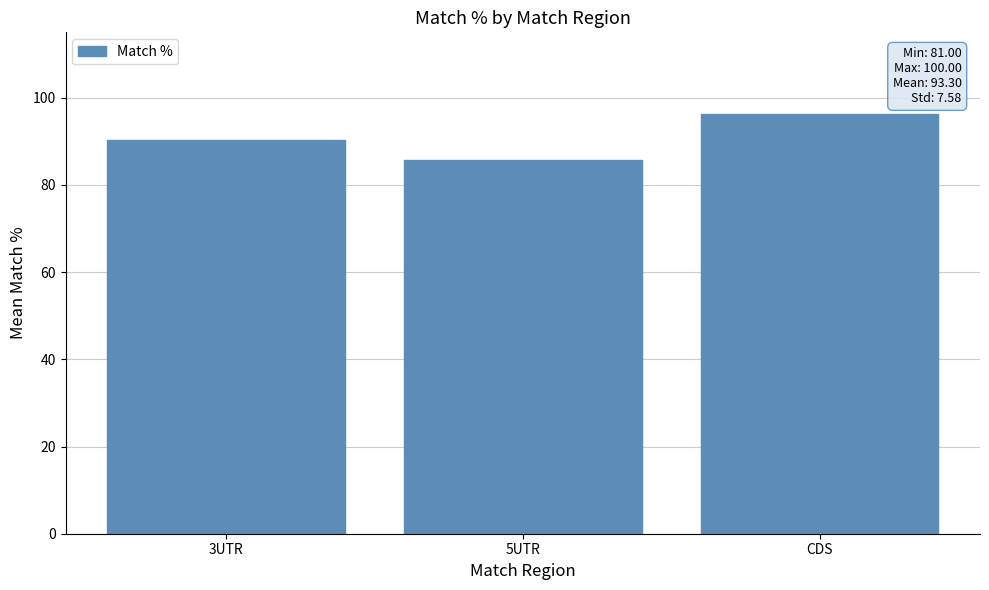

The chart shows a value of 90.3 at 3UTR. True or false?

True